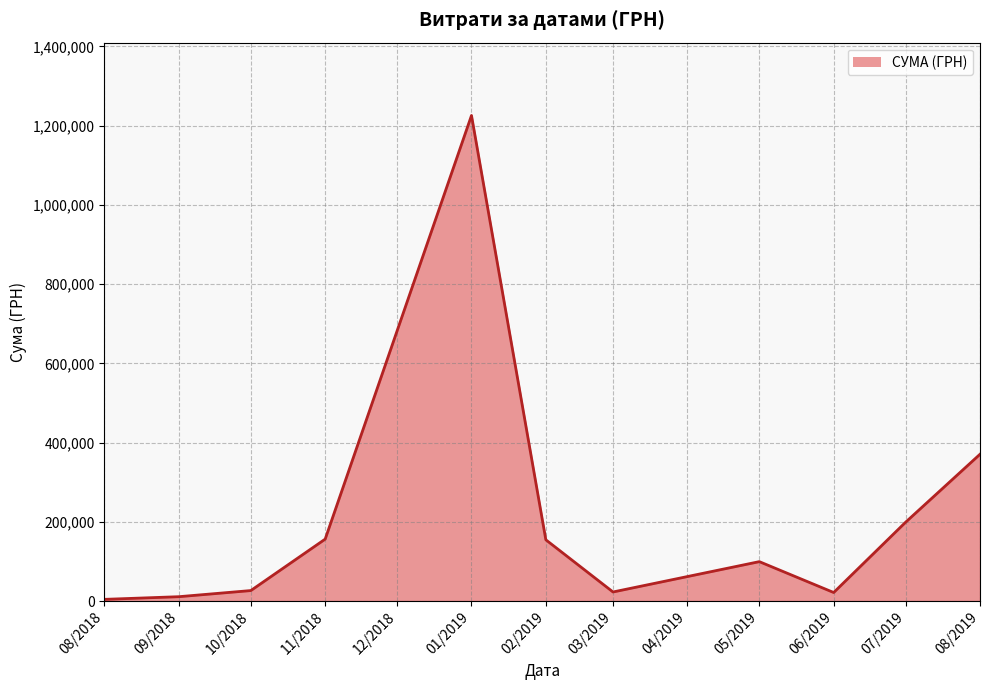

Approximately how many times larger is the value at 01/2019 compared to 02/2019?

7.9